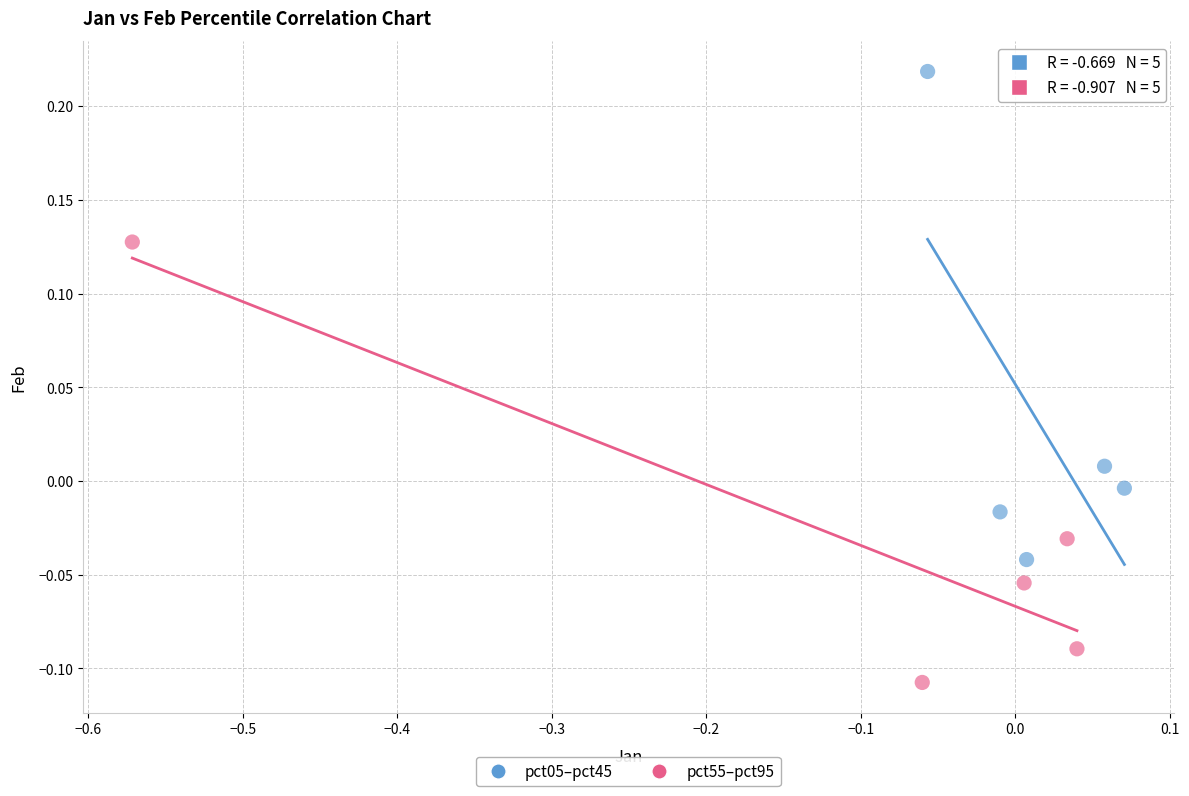

Which series contains the lowest Y value?

pct55–pct95